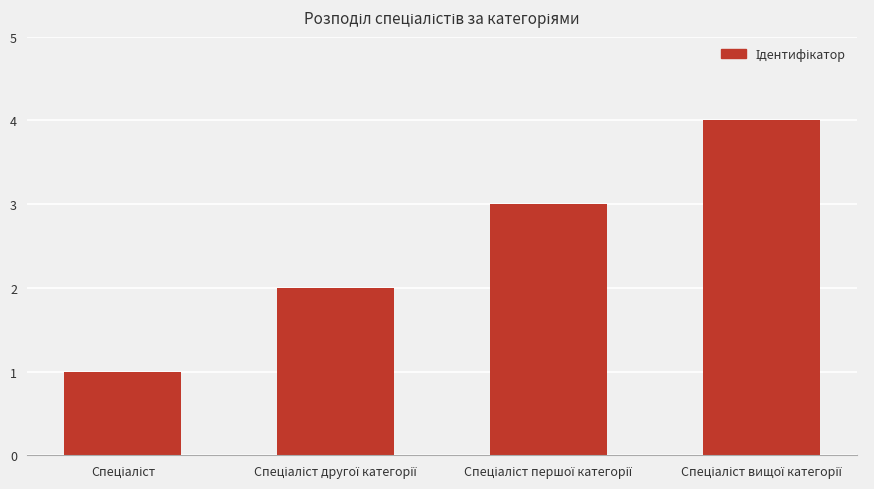

Does the chart contain stacked bars?

No